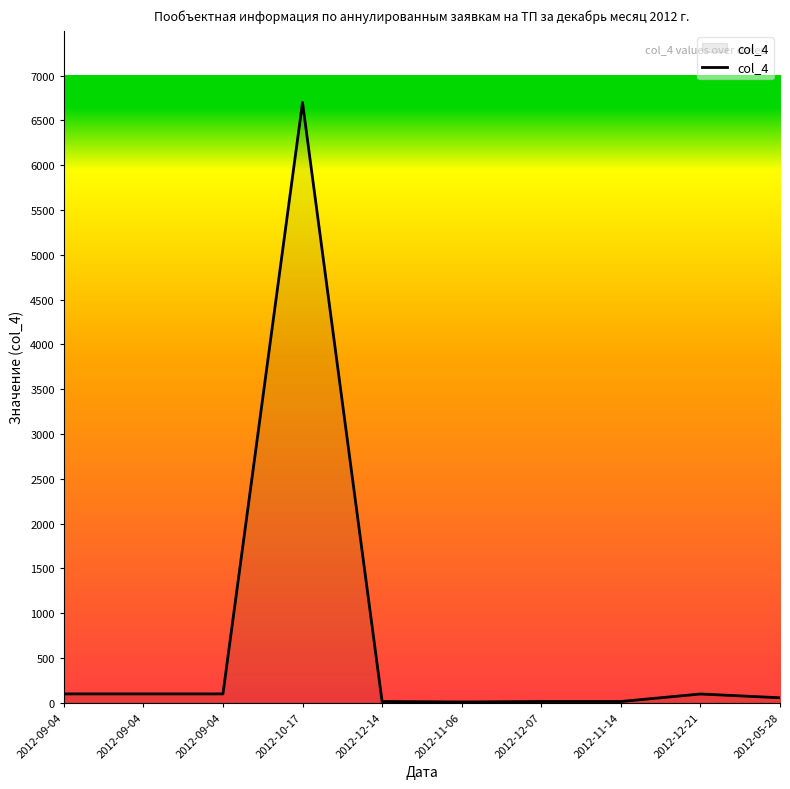

Reading left to right, list all the values displayed in this chart.

100	100	100	6700	15	10	15	15	99	57